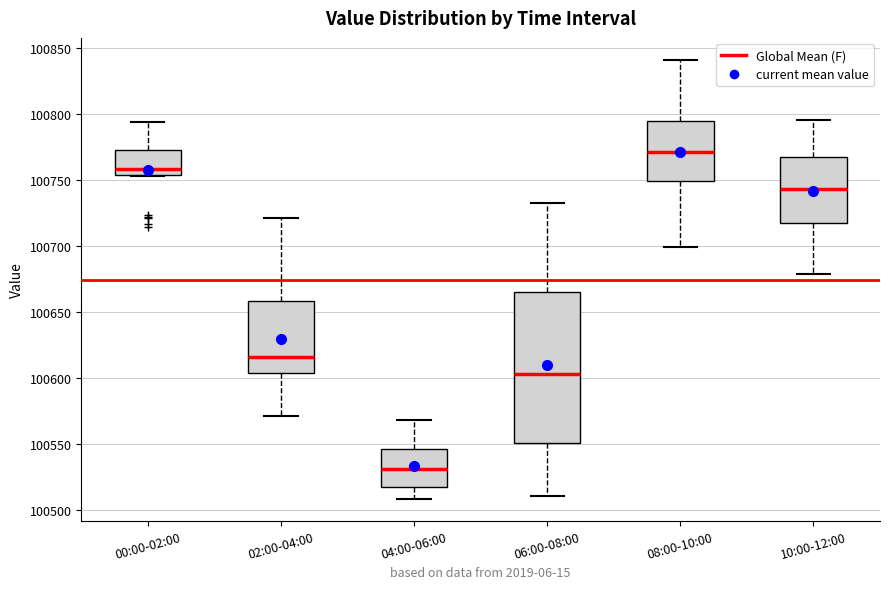

Which box has the lowest median line?

04:00-06:00